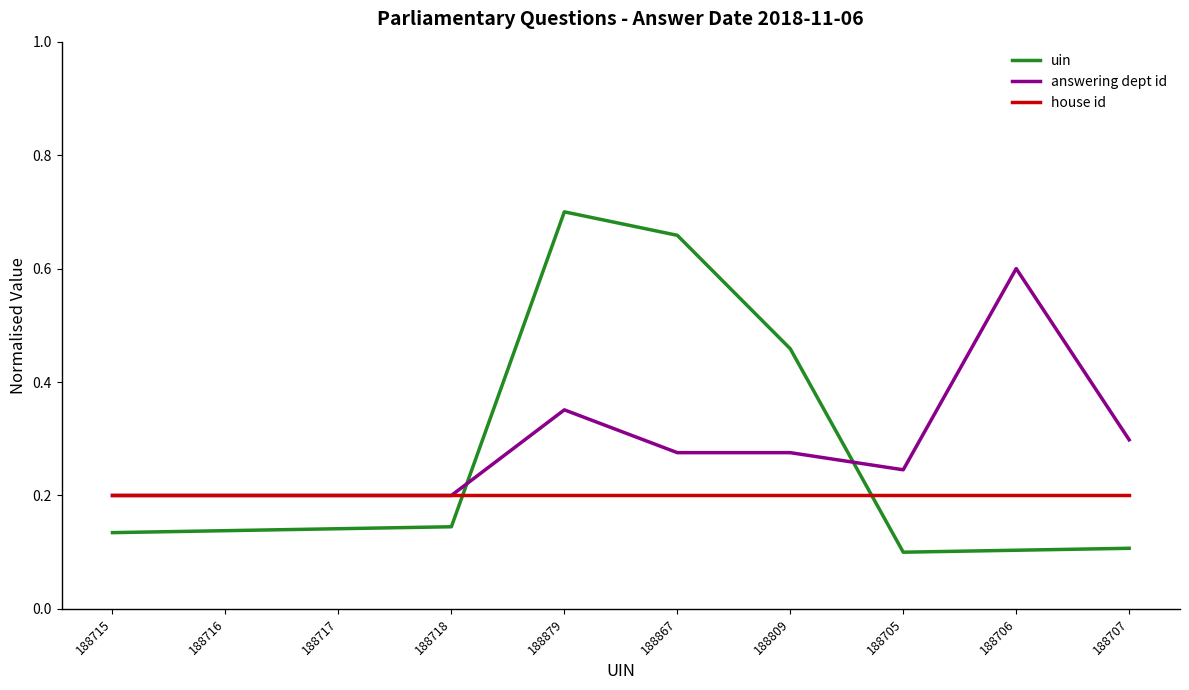

The uin series shows 0.1 at 188707. True or false?

True